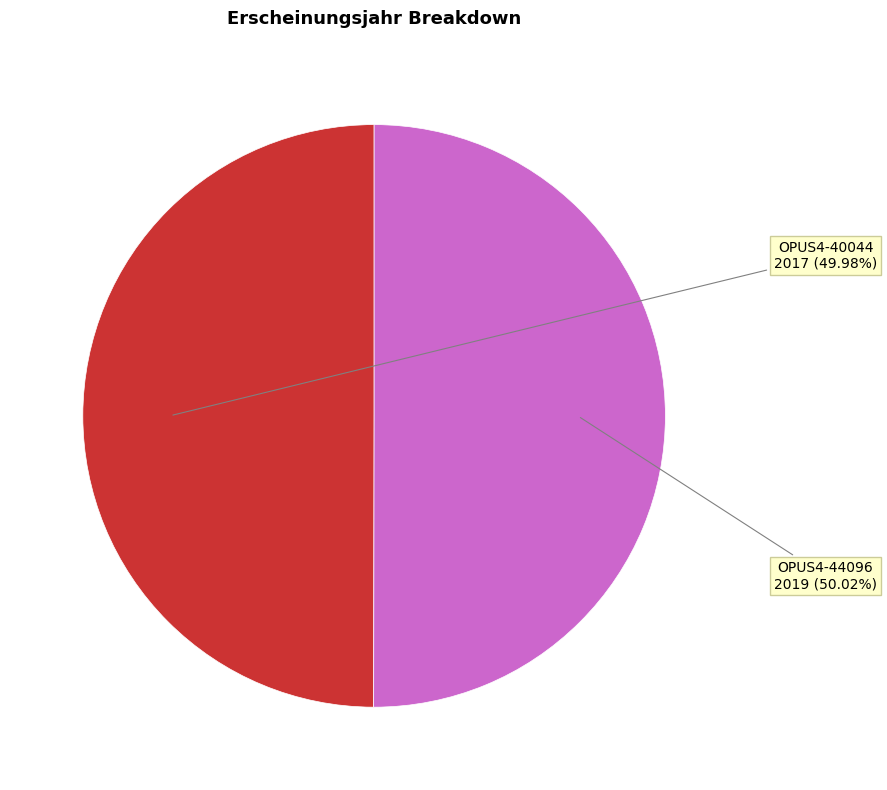

Combined, do OPUS4-40044 and OPUS4-44096 account for over 50%?

Yes